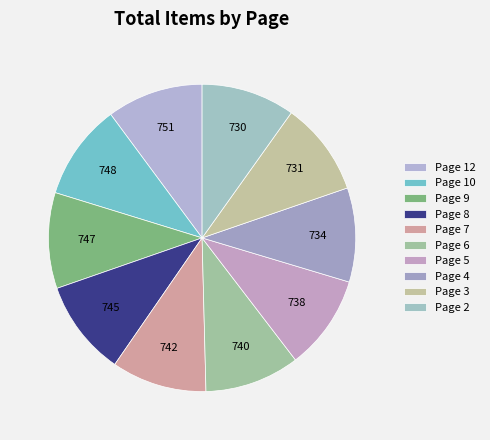

Which category has the smallest portion of the pie?

Page 2